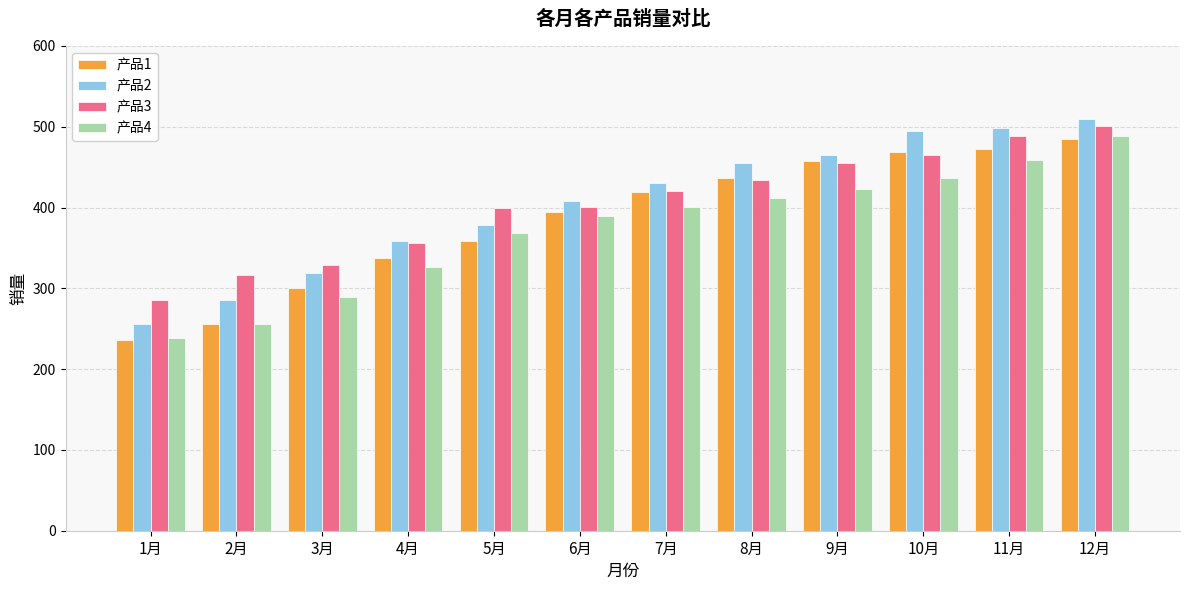

What position from the left is 7月?

7